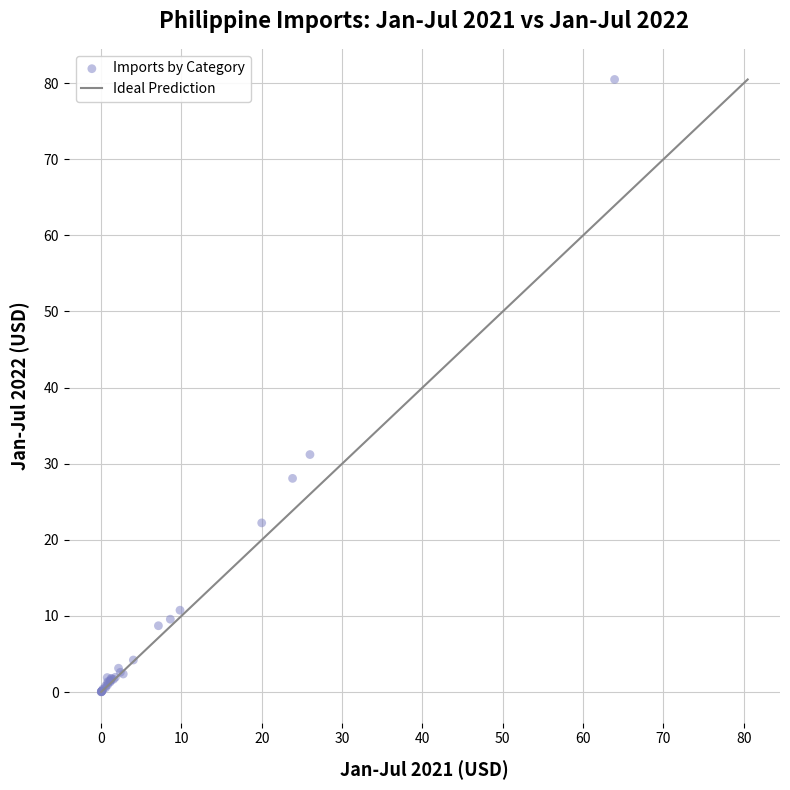

What Y value in the scatter plot is closest to 40?

31.2